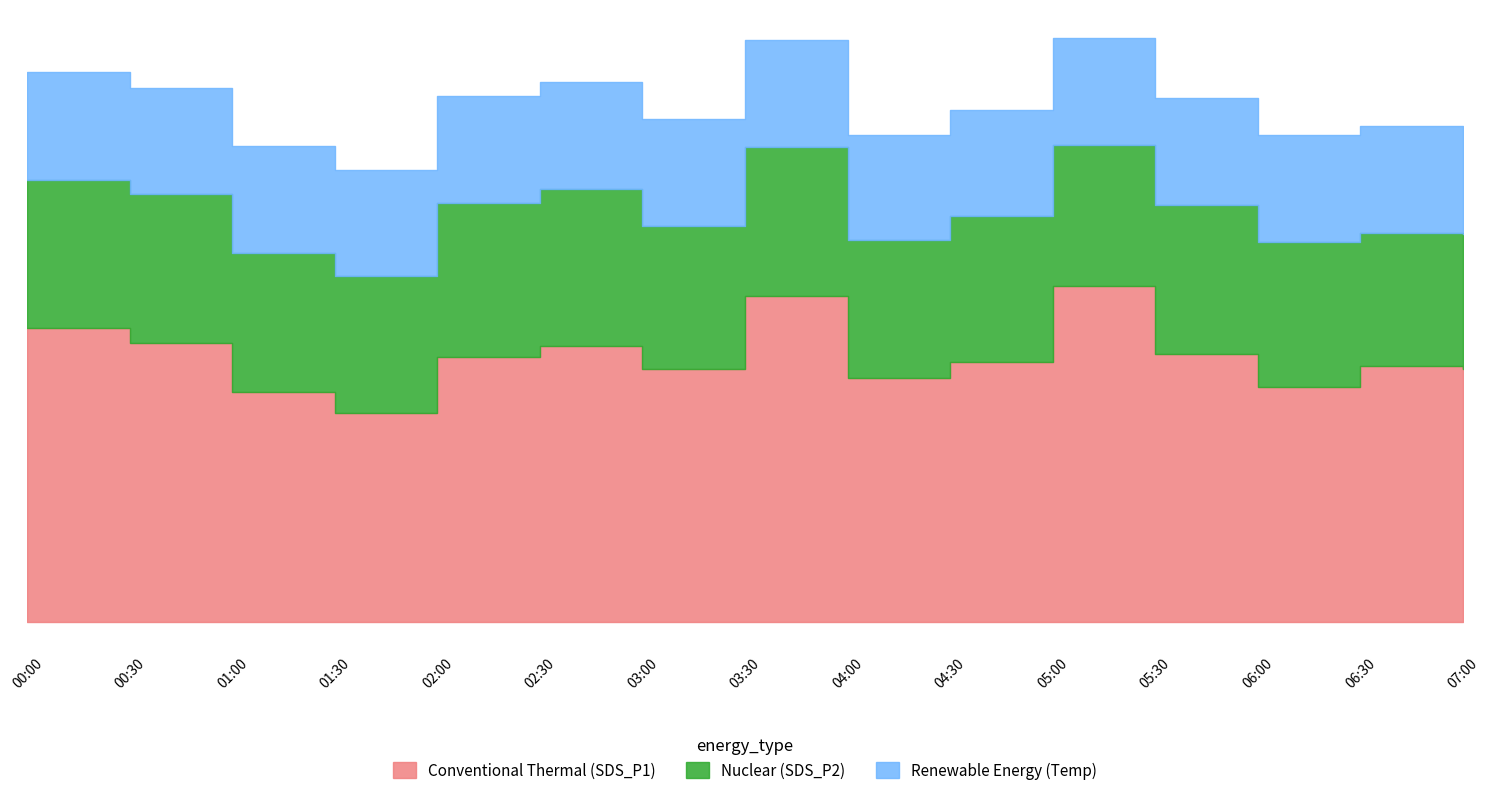

At which label does Nuclear (SDS_P2) reach its peak?

02:30